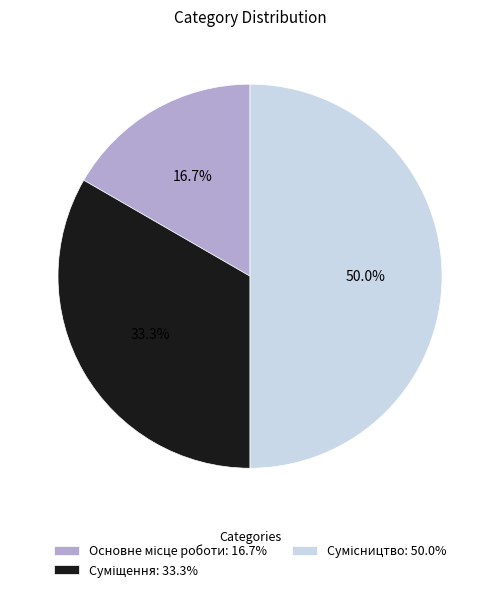

How many slices are in this pie chart?

3